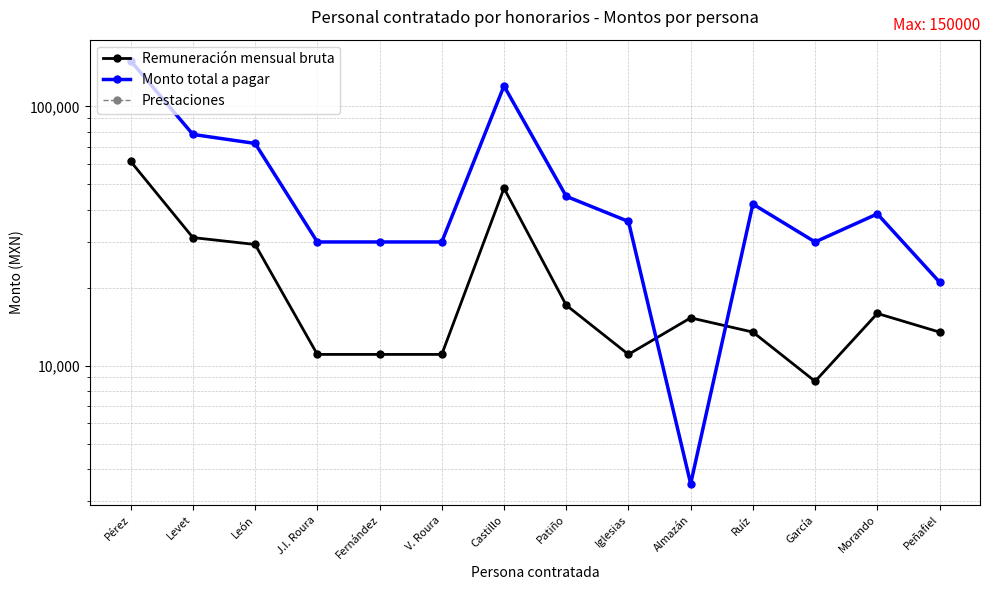

Read the Remuneración mensual bruta value at Patiño.

17109.6